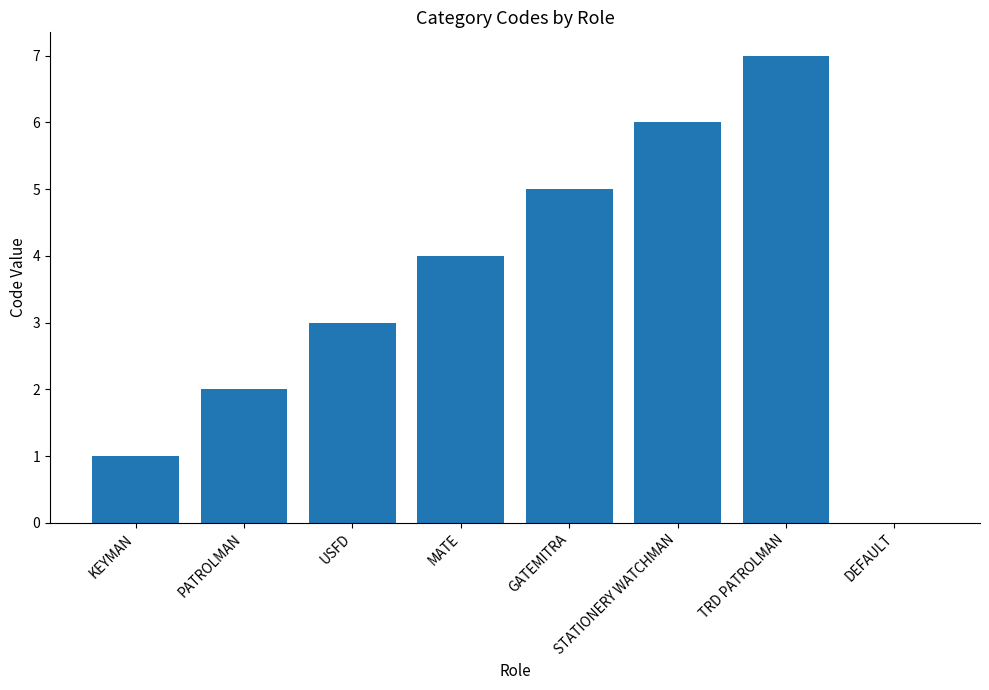

Which category has the highest value across all series?

TRD PATROLMAN